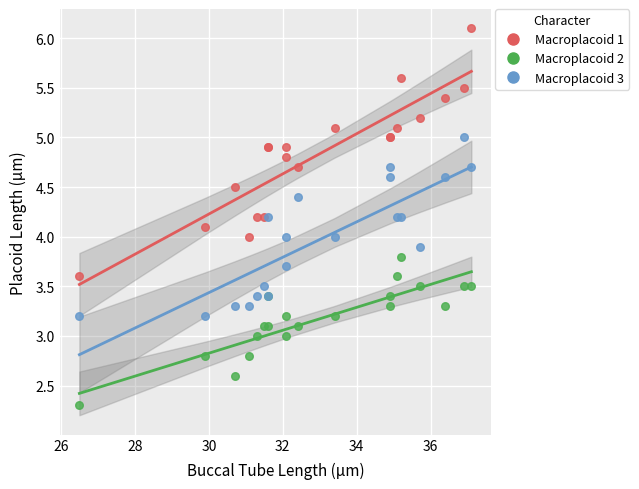

Which series reaches the maximum Y coordinate?

Macroplacoid 1